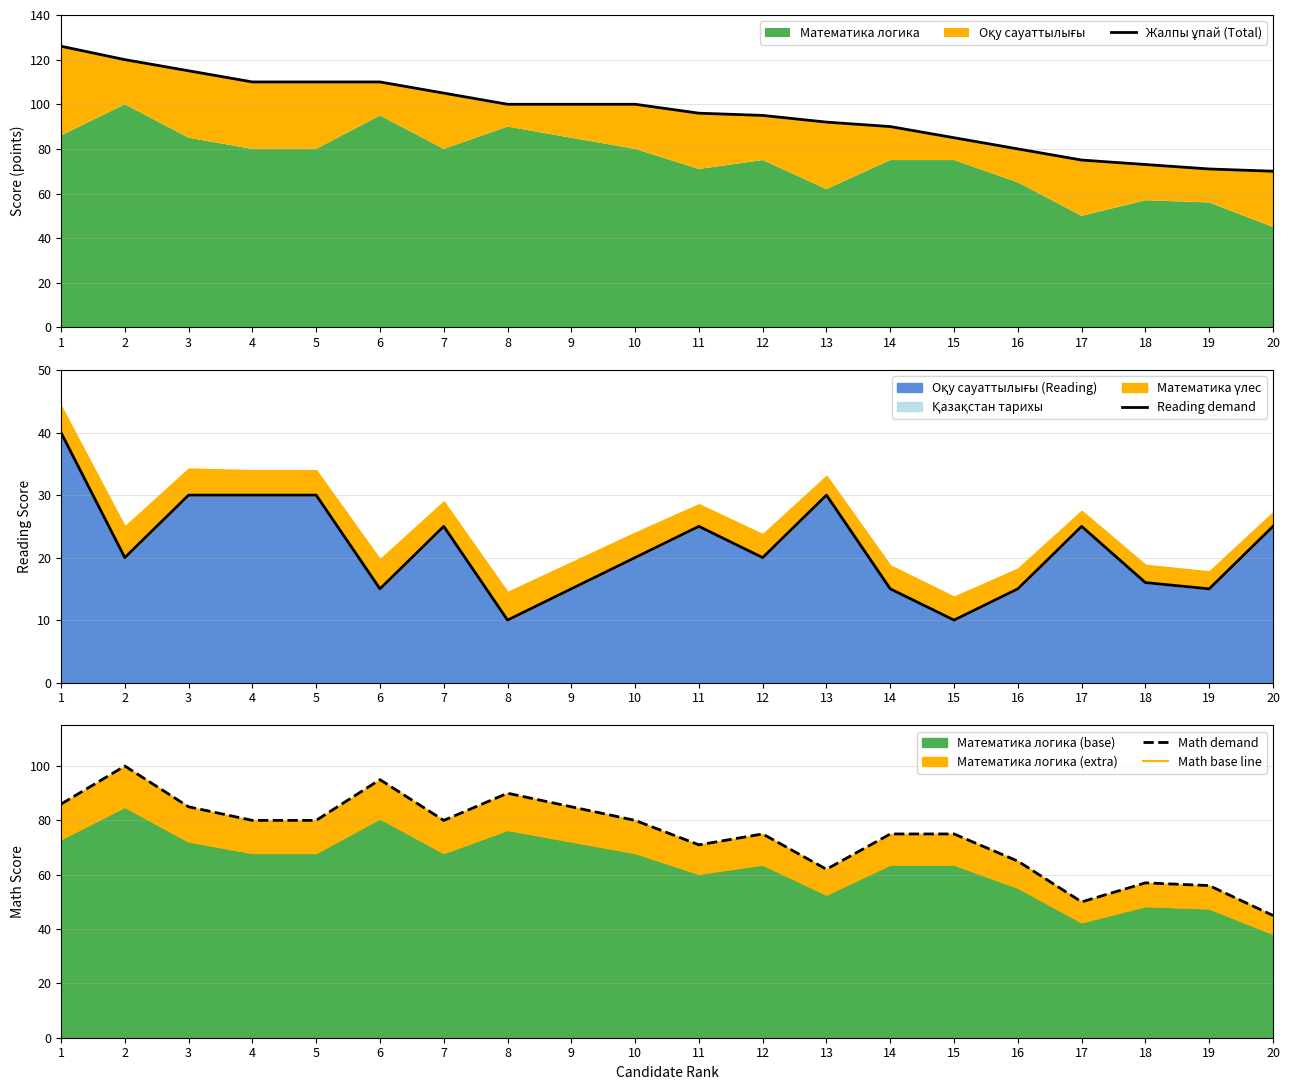

What is the value of the Math demand point at the 20th from the left?

45.0